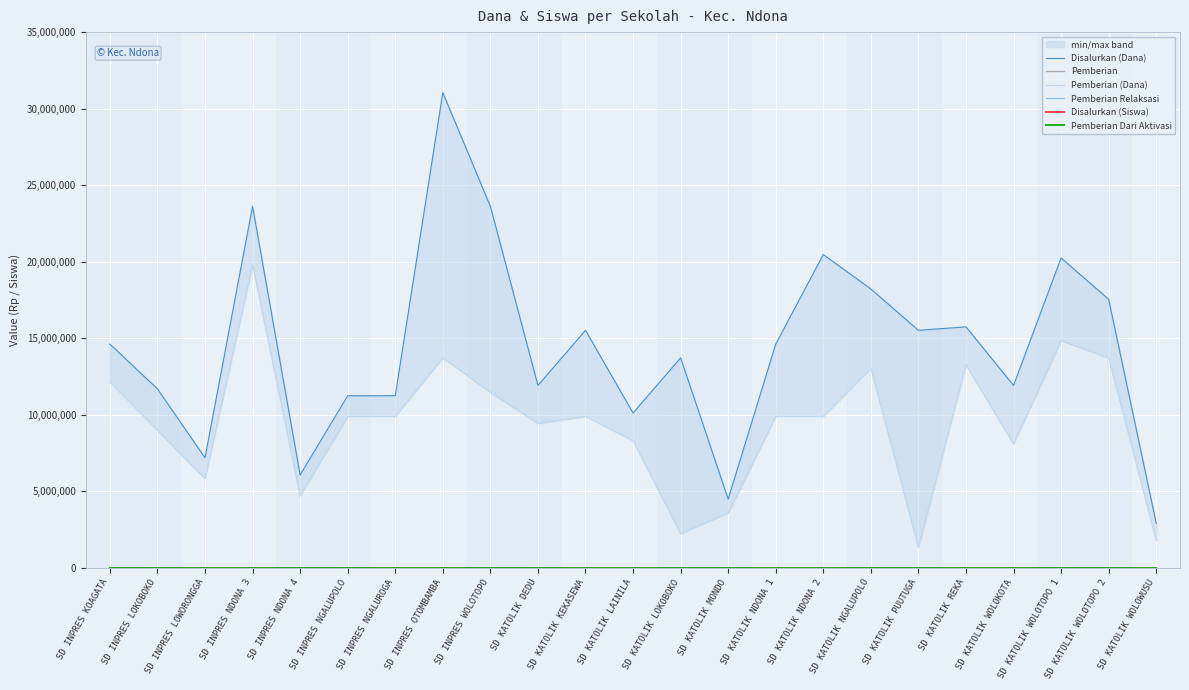

What is the average value of the Pemberian Relaksasi series?

10